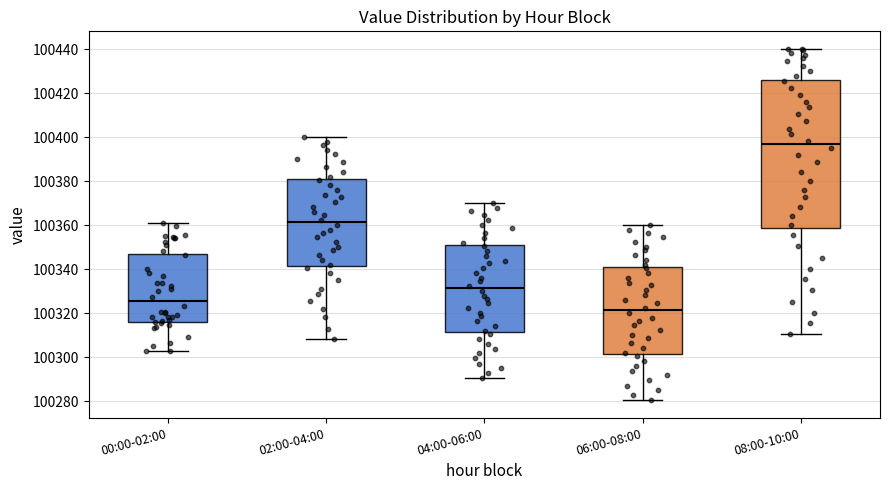

Reading left to right, transcribe this box plot: for each box, give where its median line is, the range the box spans, and where its two whiskers end, as read against the y-axis. The values are not printed on the chart, so give them approximately, as read against the axis.

00:00-02:00: median 100326, box 100316 to 100348, whiskers 100302 to 100360
02:00-04:00: median 100362, box 100342 to 100382, whiskers 100308 to 100400
04:00-06:00: median 100332, box 100312 to 100352, whiskers 100290 to 100370
06:00-08:00: median 100322, box 100302 to 100342, whiskers 100280 to 100360
08:00-10:00: median 100396, box 100358 to 100426, whiskers 100310 to 100440